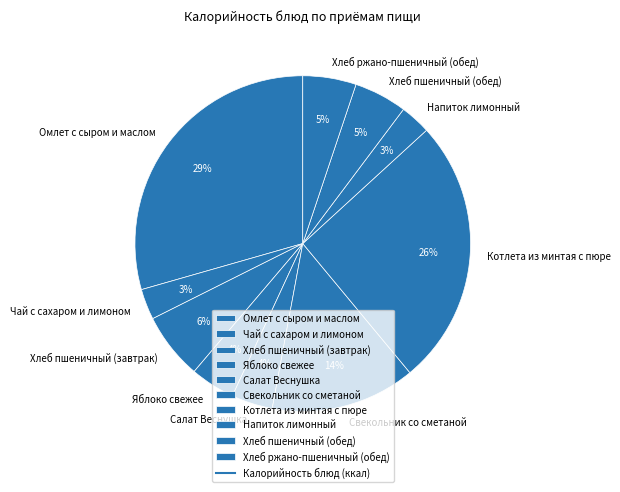

Which slice is the largest?

Омлет с сыром и маслом